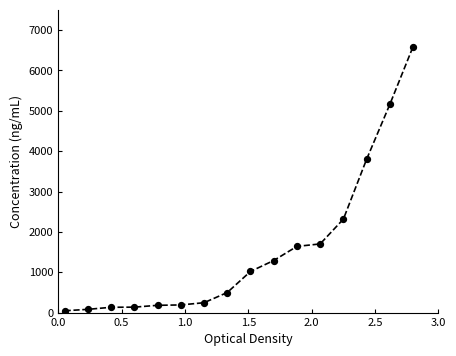

What is the range of Y values (max minus min)?

6546.0